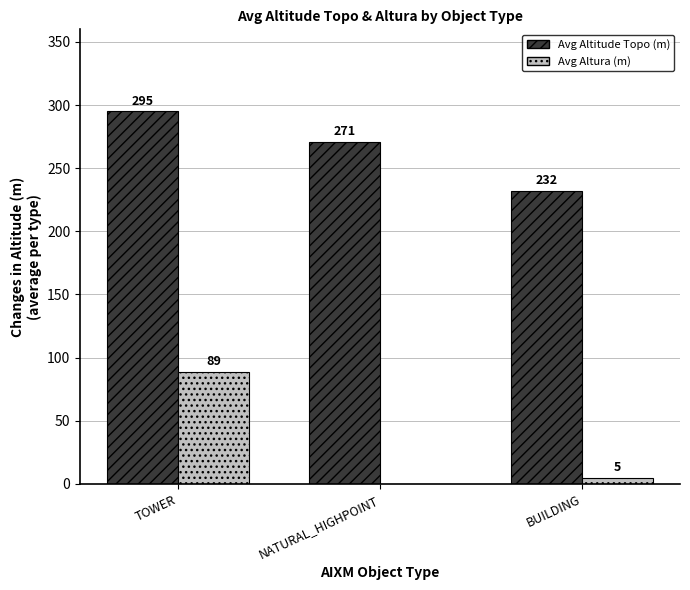

What is the spread (max minus min) of values at NATURAL_HIGHPOINT?

271